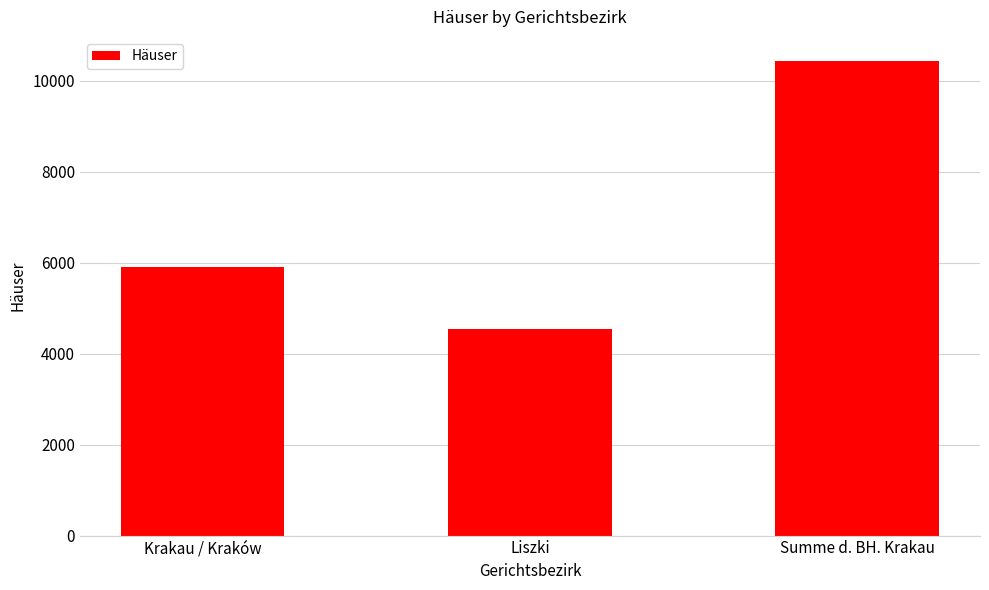

Reading left to right, transcribe all the data shown in this chart.

5896	4549	10445